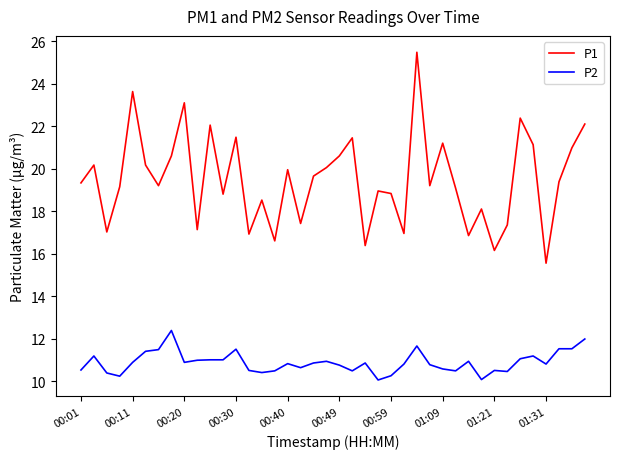

Which series has the widest spread of values?

P1